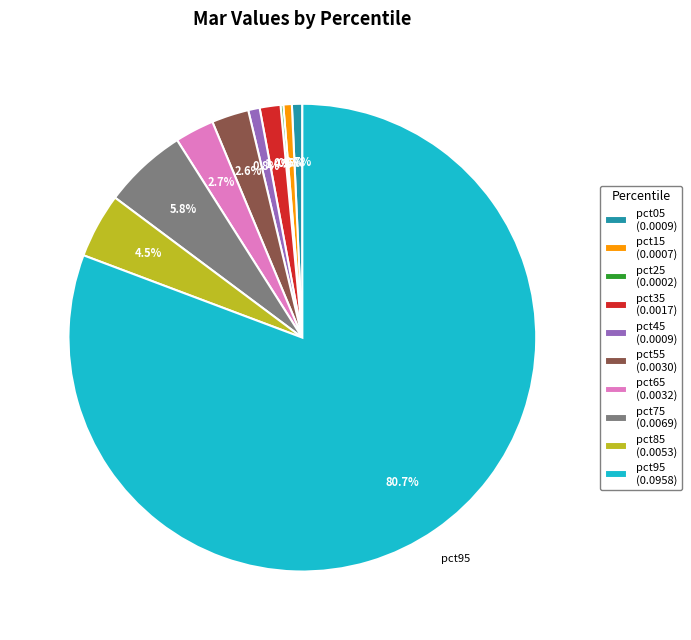

Is there any slice that represents more than half of the pie?

Yes